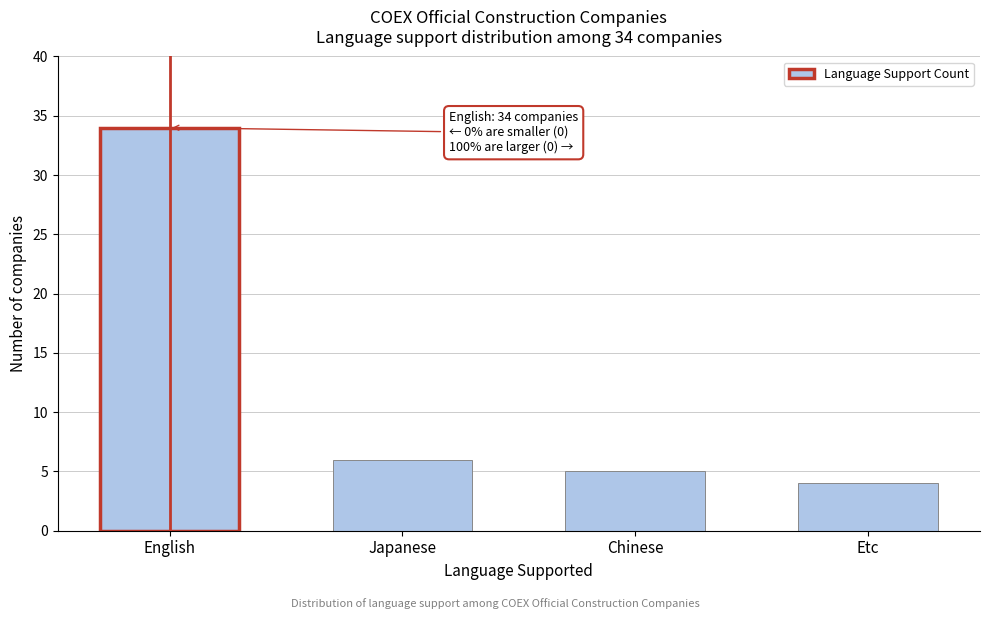

Reading left to right, list all the values displayed in this chart.

English=34	Japanese=6	Chinese=5	Etc=4